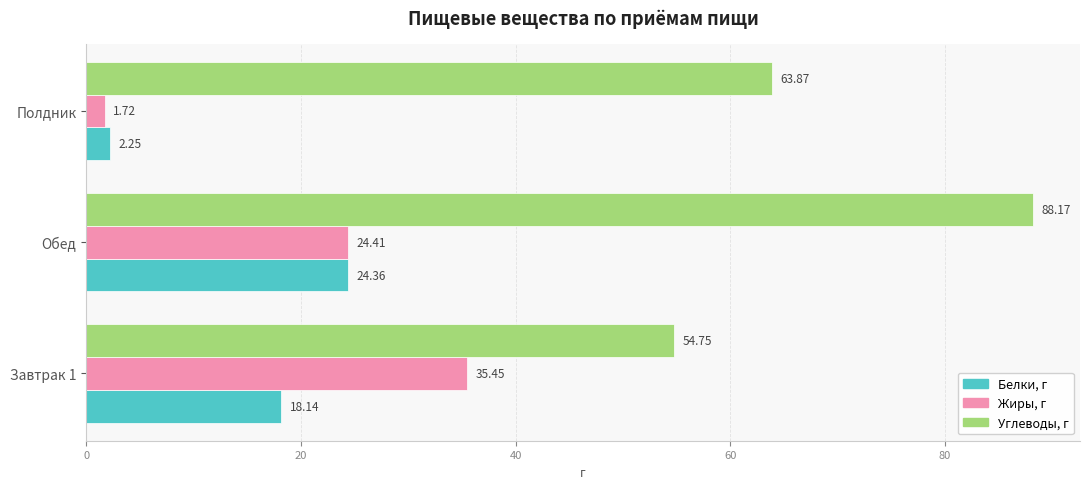

Which series has the largest total across all categories?

Углеводы, г